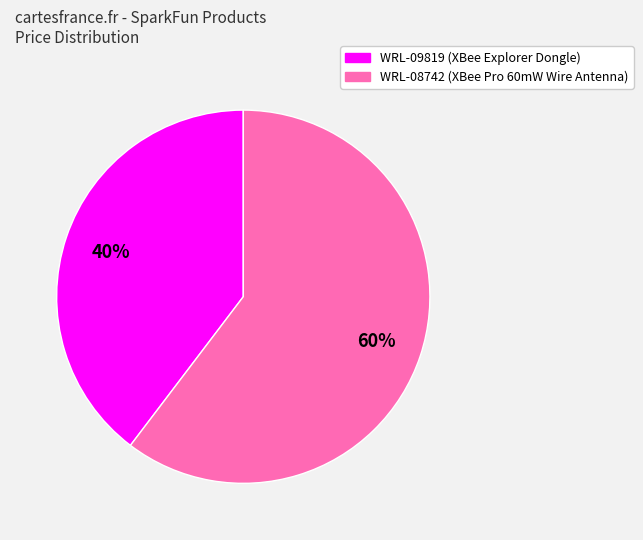

Is there any slice that represents more than half of the pie?

Yes